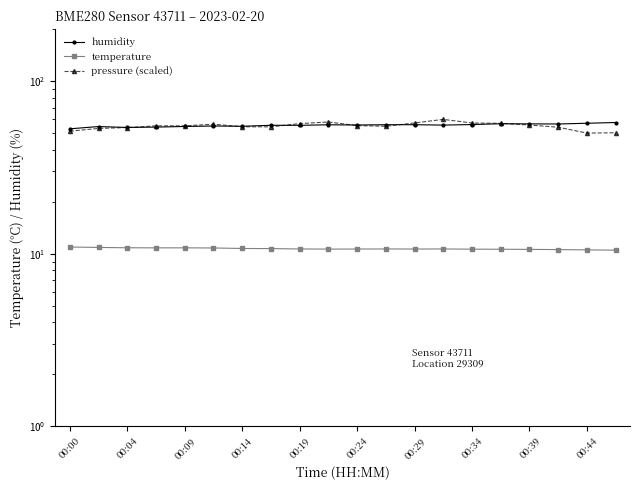

Between 15 and 18, which is larger?

18